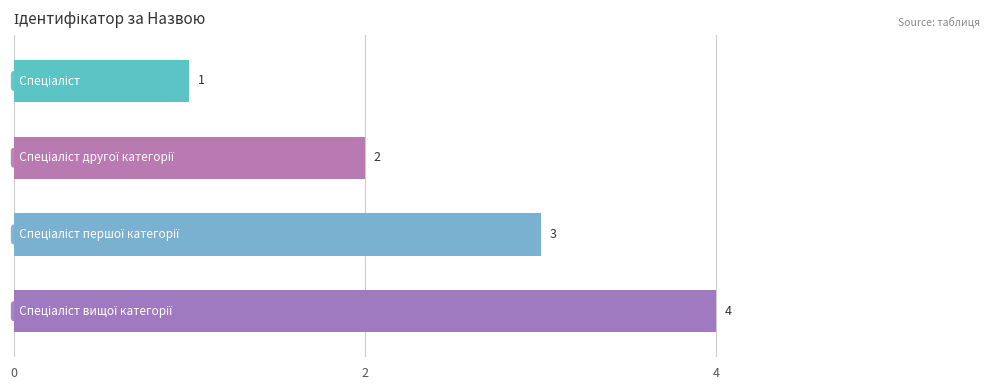

What is the sum of all values?

10